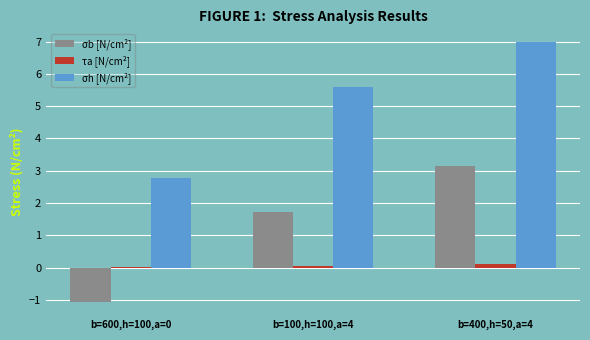

What is the average value of the σb [N/cm²] series?

1.3